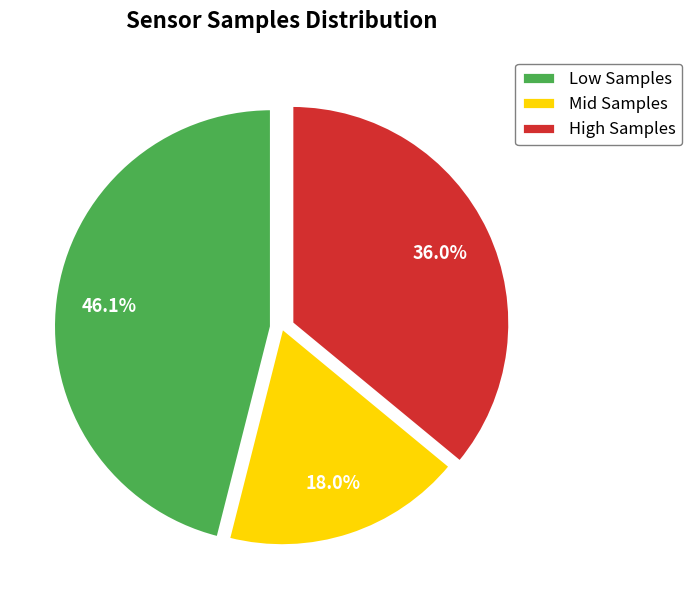

Combined, what portion of the pie is Low Samples and Mid Samples?

64.0%